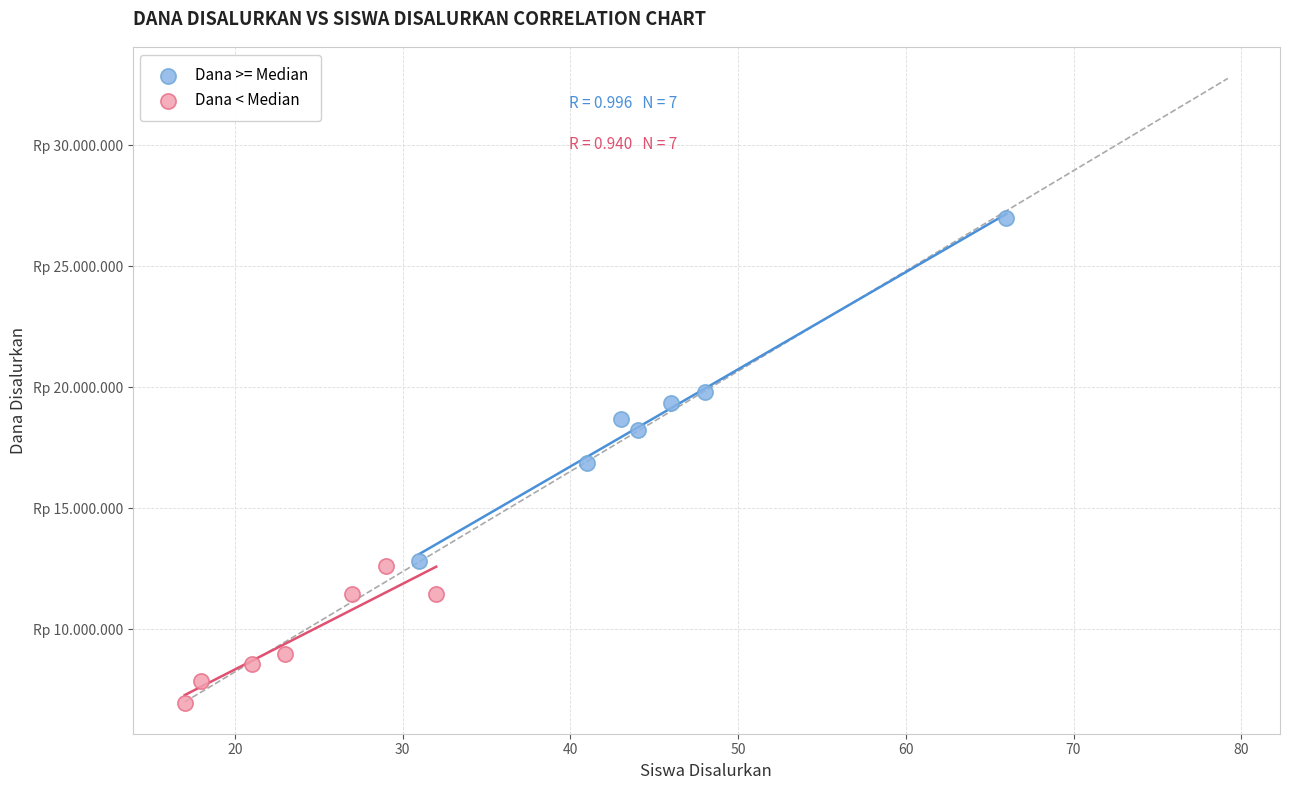

Which series reaches the maximum Y coordinate?

Dana >= Median